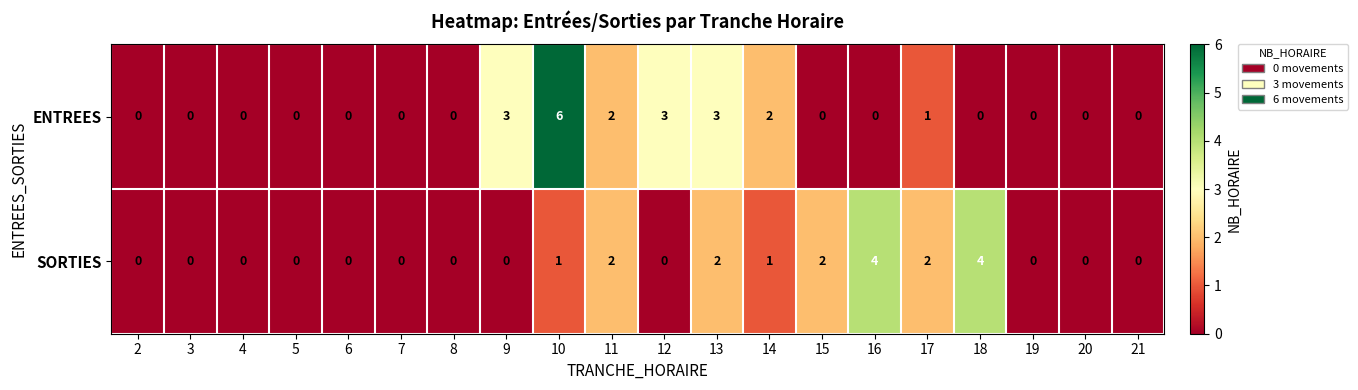

Rank the series by their average value, from highest to lowest.

ENTREES, SORTIES